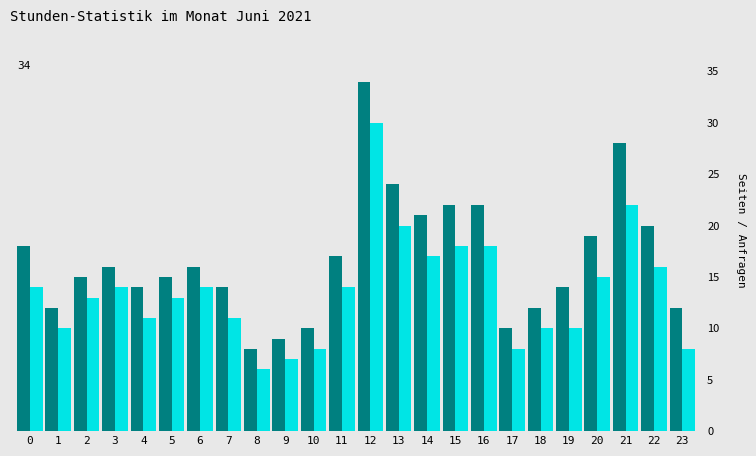

What is the total value across all series at 0?

32